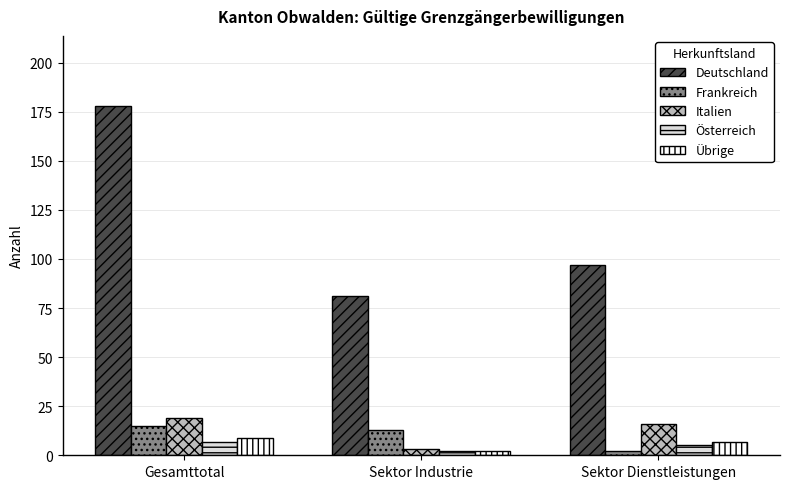

Reading left to right, transcribe all the data shown in this chart.

Deutschland: Gesamttotal=178	Sektor Industrie=81	Sektor Dienstleistungen=97
Frankreich: Gesamttotal=15	Sektor Industrie=13	Sektor Dienstleistungen=2
Italien: Gesamttotal=19	Sektor Industrie=3	Sektor Dienstleistungen=16
Österreich: Gesamttotal=7	Sektor Industrie=2	Sektor Dienstleistungen=5
Übrige: Gesamttotal=9	Sektor Industrie=2	Sektor Dienstleistungen=7